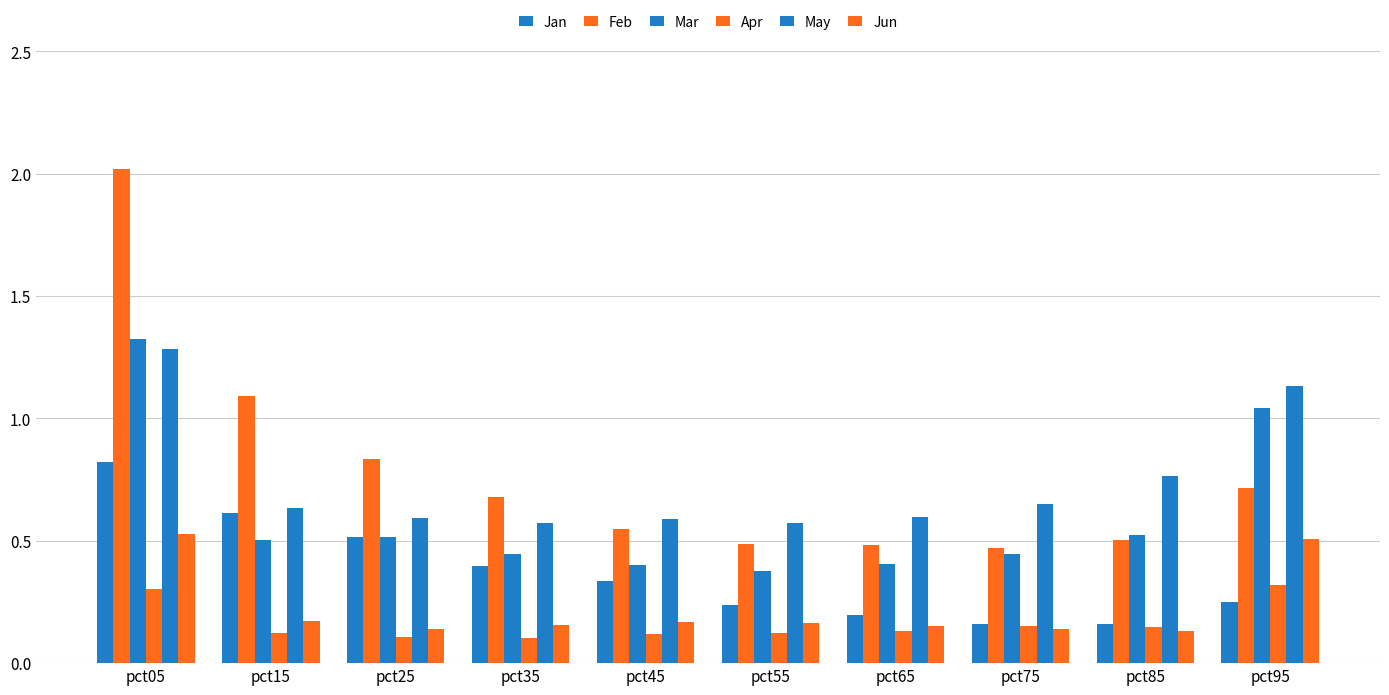

Does the chart contain stacked bars?

No